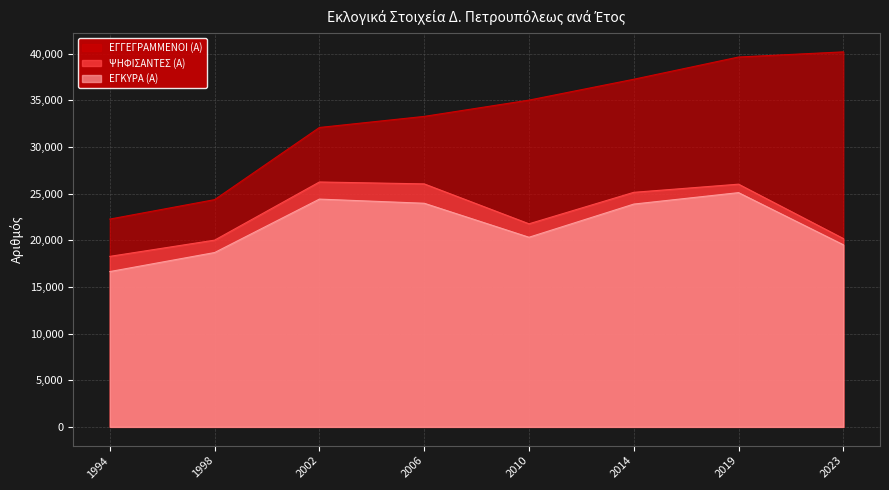

What are all the series names shown in the legend?

ΕΓΓΕΓΡΑΜΜΕΝΟΙ (Α), ΨΗΦΙΣΑΝΤΕΣ (Α), ΕΓΚΥΡΑ (Α)